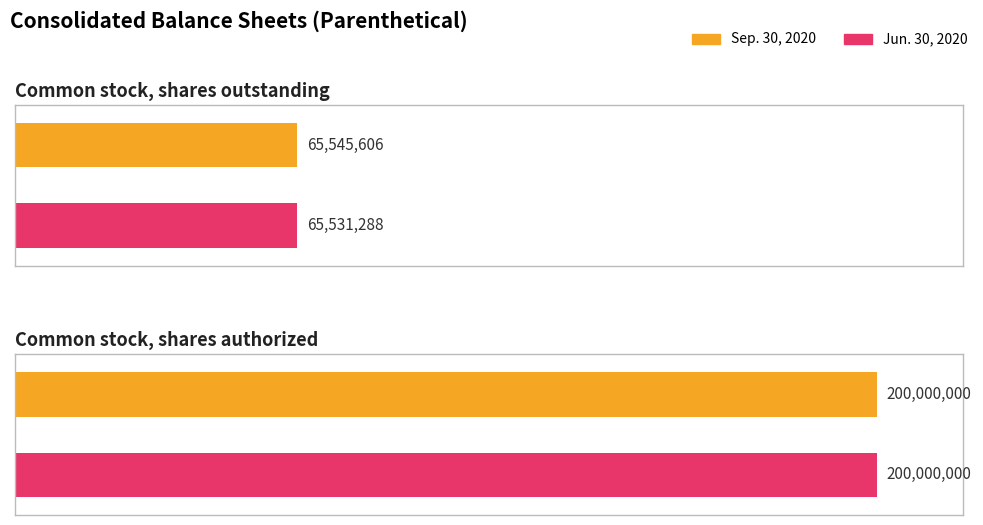

Reading left to right, extract all data points from this chart.

Sep. 30, 2020: Common stock, shares outstanding=65545606	Common stock, shares authorized=200000000
Jun. 30, 2020: Common stock, shares outstanding=65531288	Common stock, shares authorized=200000000